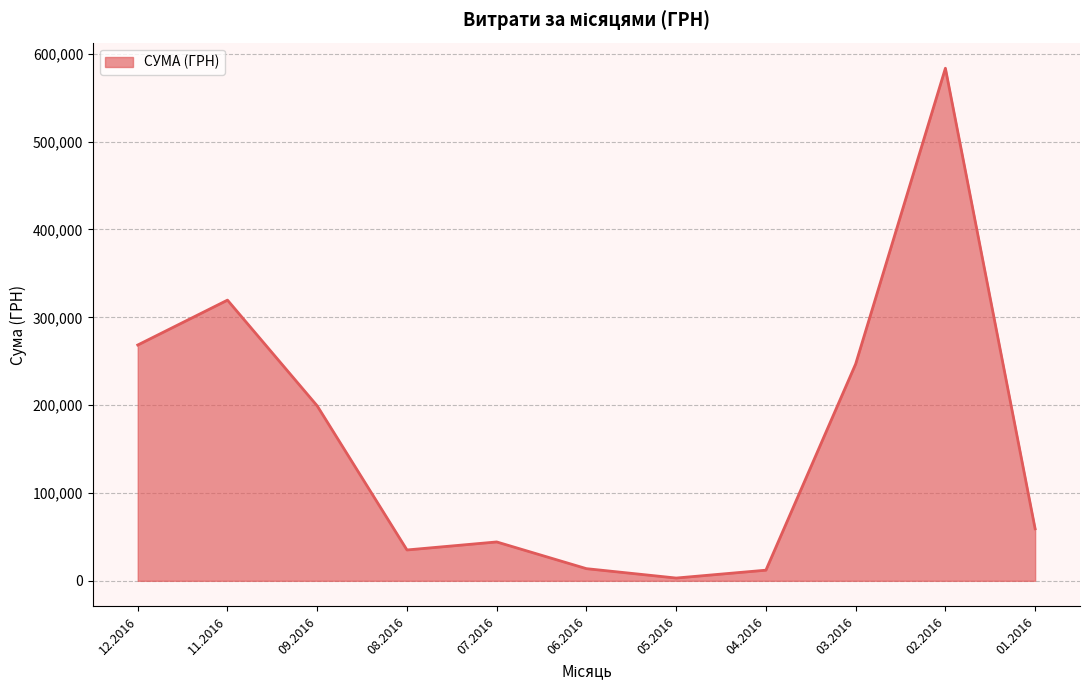

Which category has the lowest value across all series?

05.2016